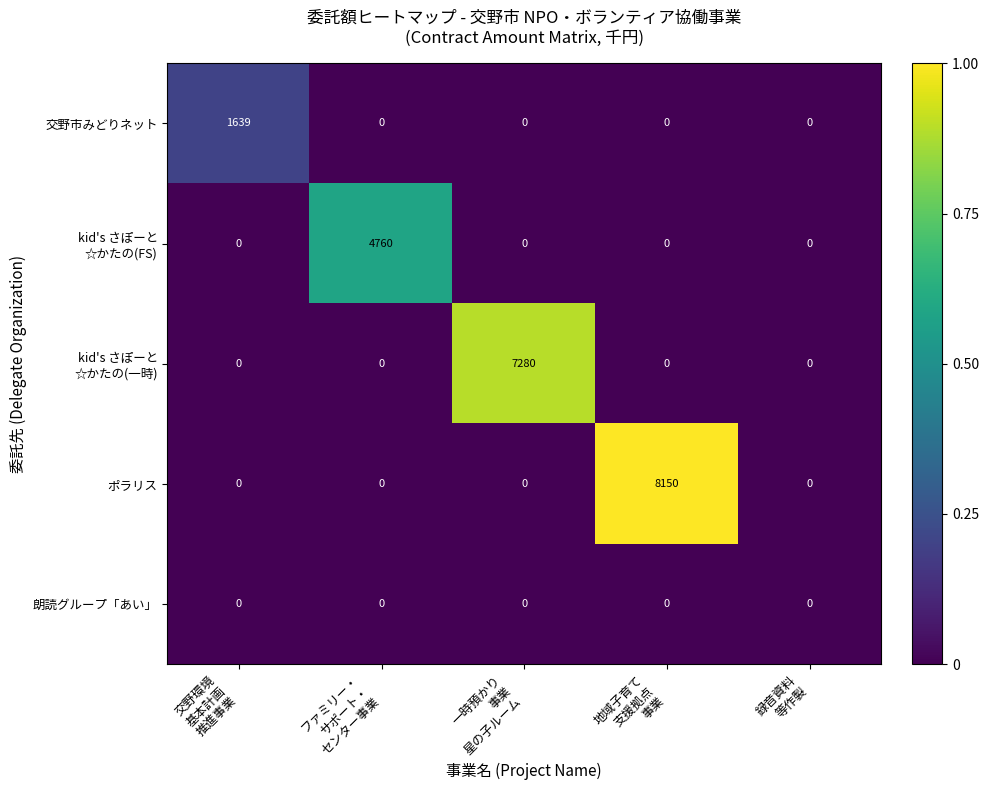

Which series has the widest spread of values?

ポラリス